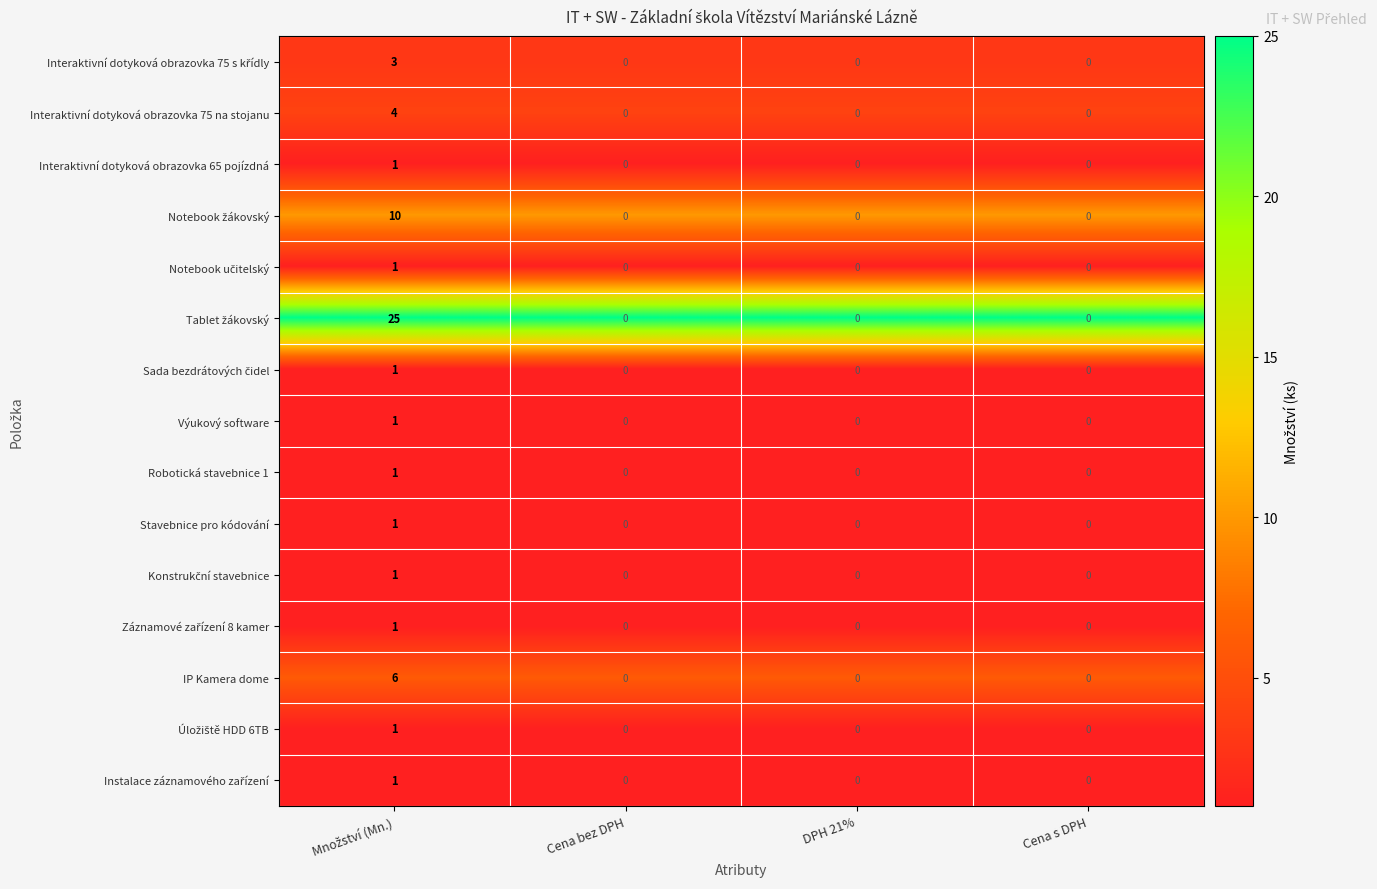

How many data points does each series have?

4